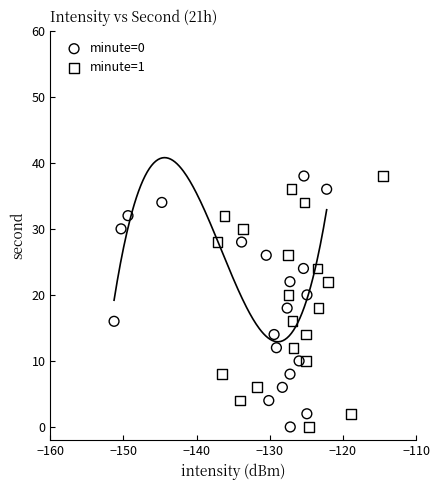

What are all the series names shown in the legend?

minute=0, minute=1